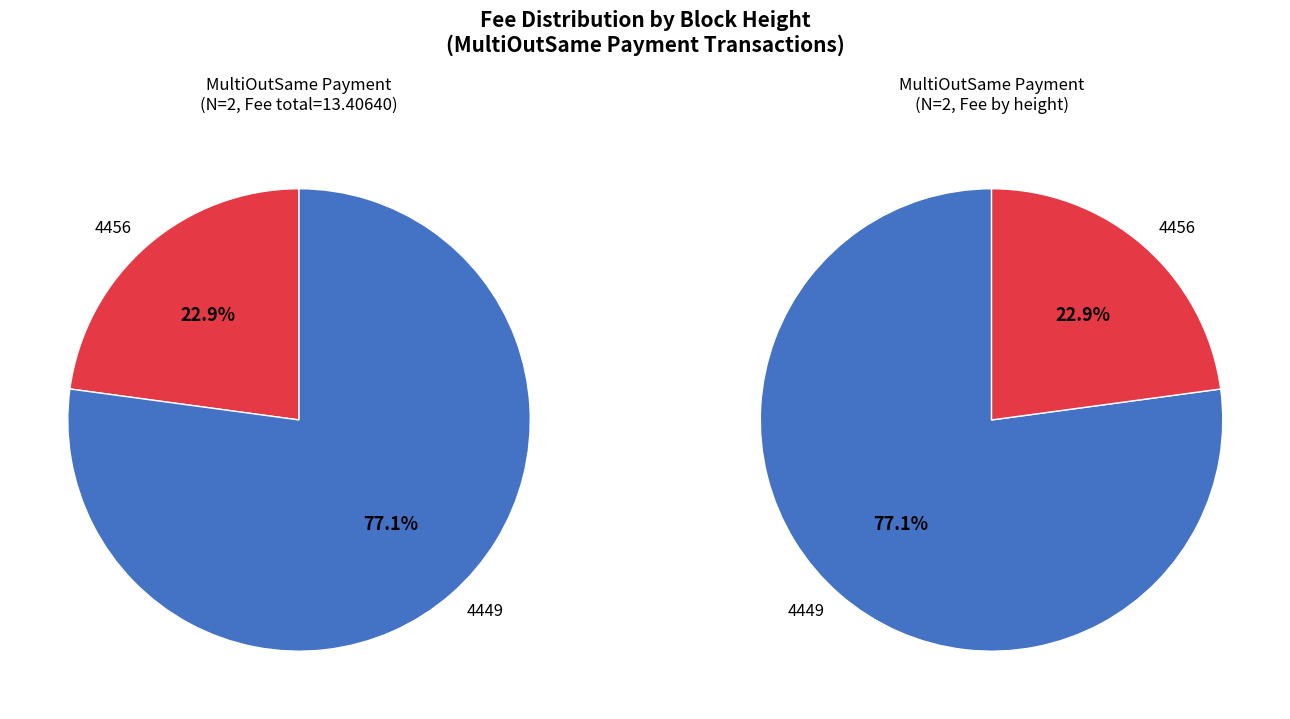

Does any single category account for the majority?

Yes